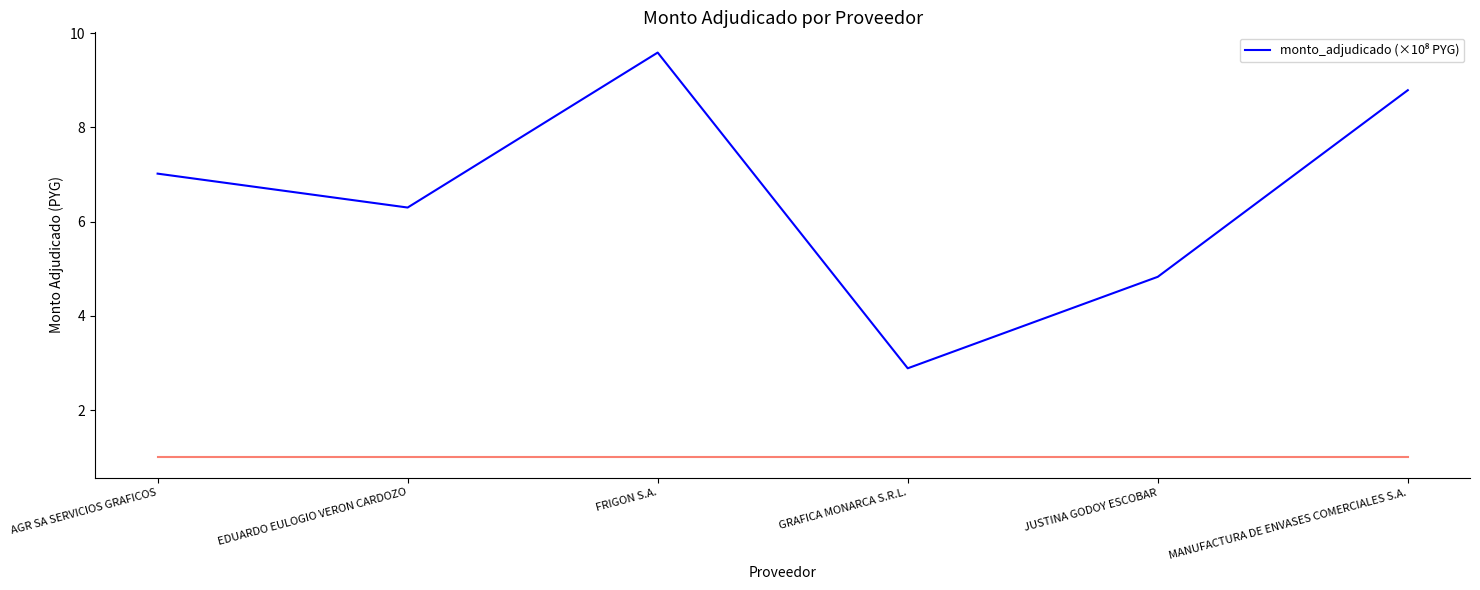

Reading left to right, what are all the values shown in this chart?

AGR SA SERVICIOS GRAFICOS=7.0	EDUARDO EULOGIO VERON CARDOZO=6.3	FRIGON S.A.=9.6	GRAFICA MONARCA S.R.L.=2.9	JUSTINA GODOY ESCOBAR=4.8	MANUFACTURA DE ENVASES COMERCIALES S.A.=8.8